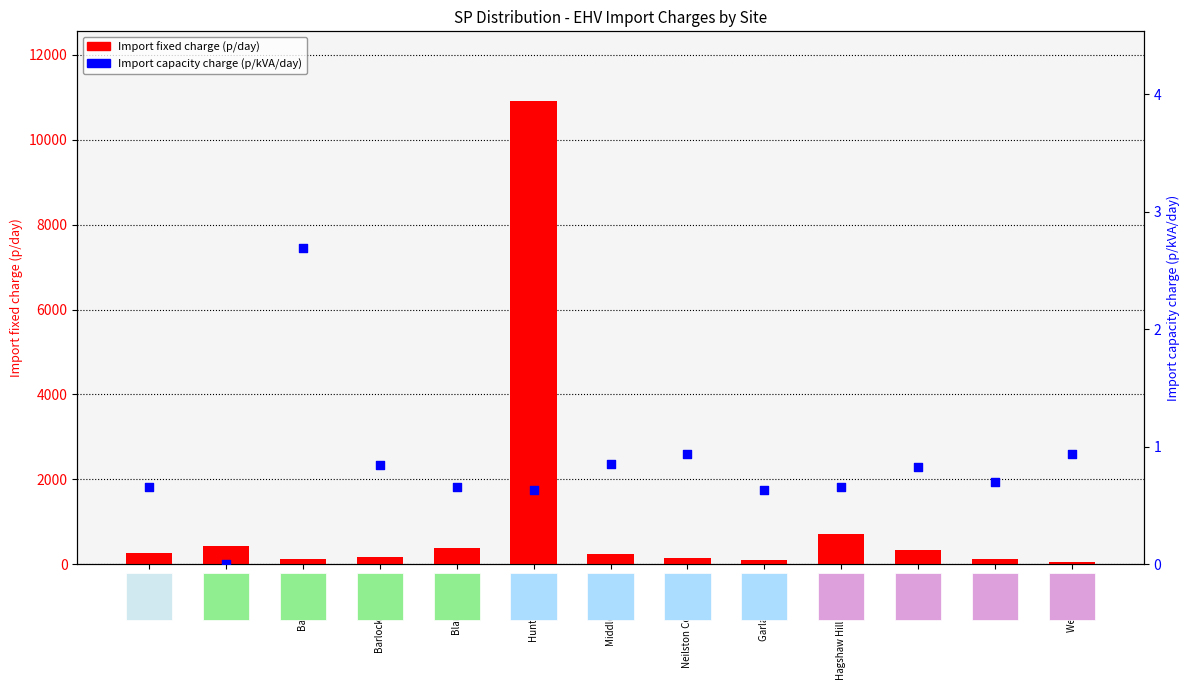

Which series contains the highest Y value?

Import fixed charge (p/day)